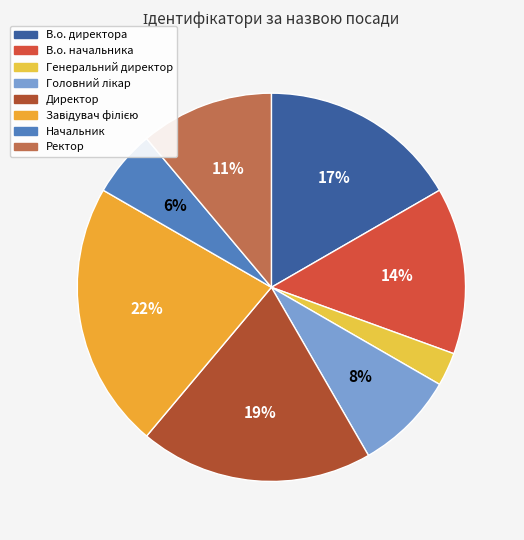

To the nearest percent, what is the difference between the largest and smallest slice percentages?

19%